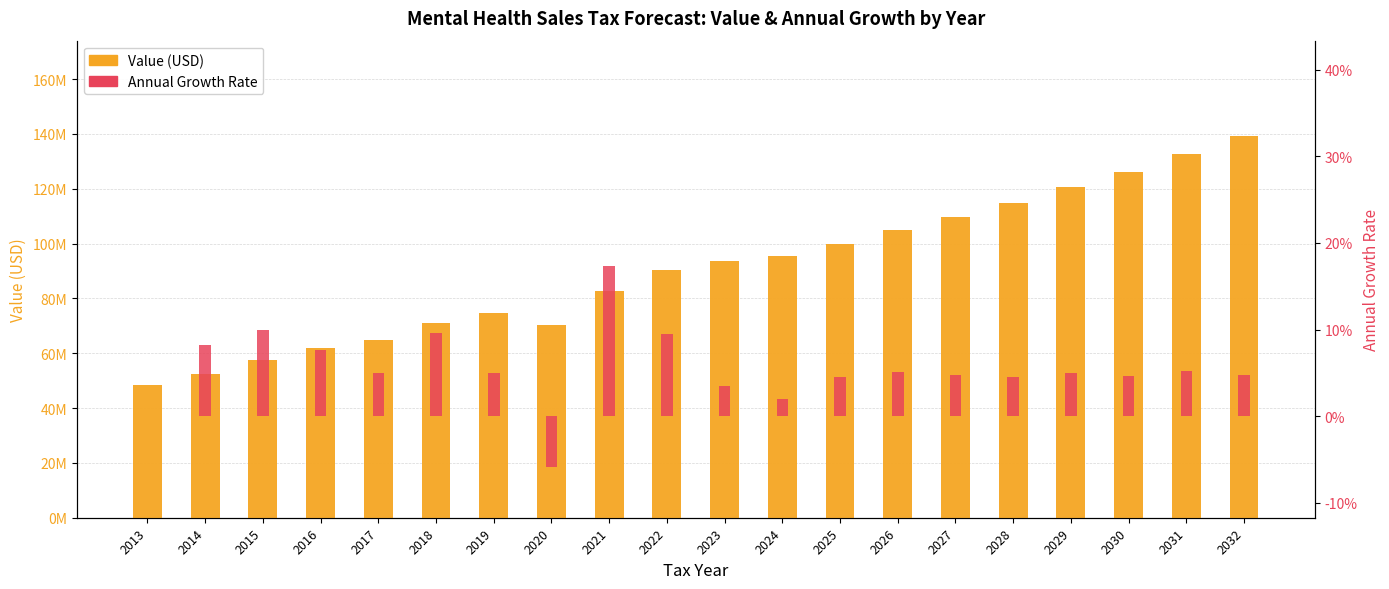

Is the value of Annual Growth at 2023 greater than the value of Value at 2022?

No